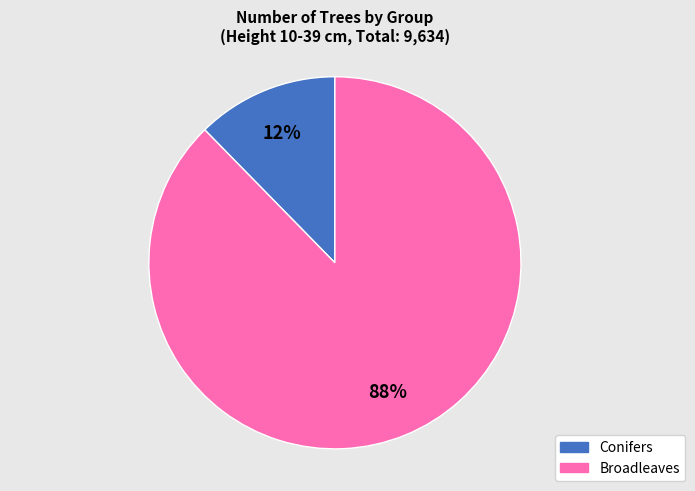

To the nearest percent, what is the combined percentage of Broadleaves and Conifers?

100%